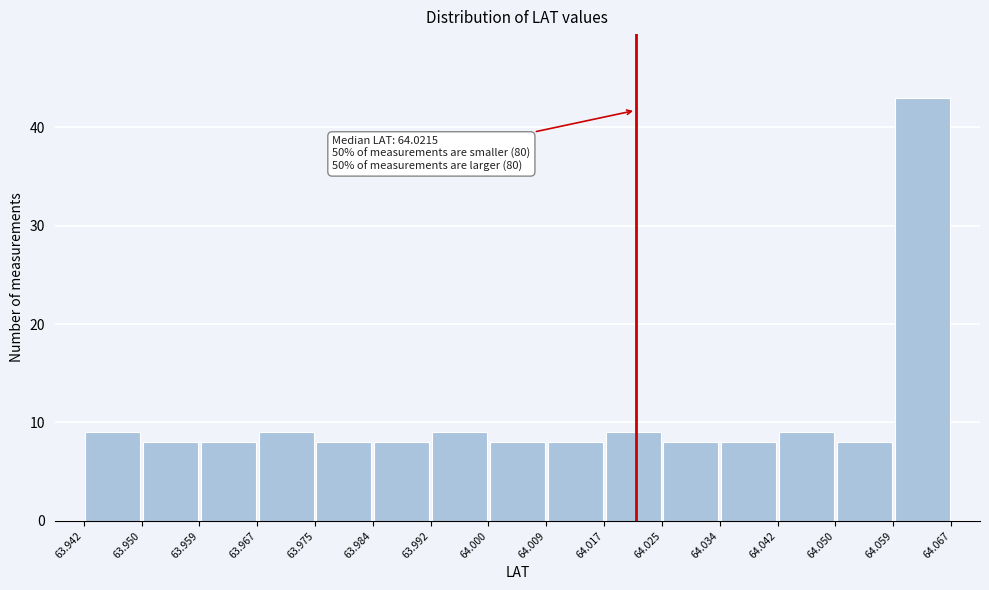

Which range on the x-axis has the tallest bar?

64.059 to 64.067